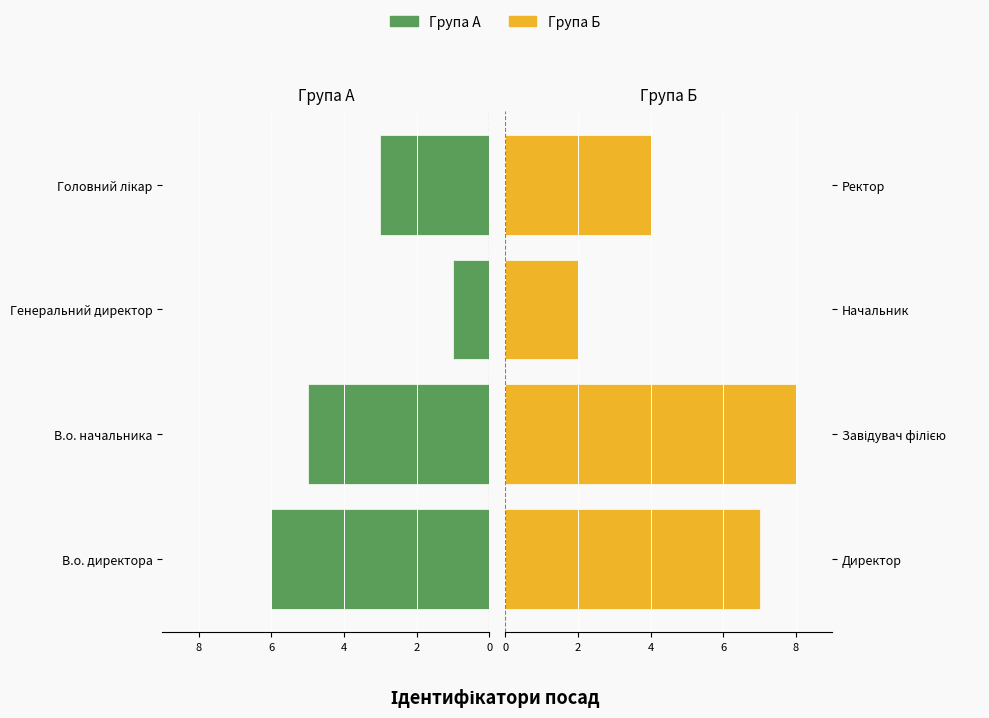

What is the value of the Група А bar at the 2nd from the left?

-5